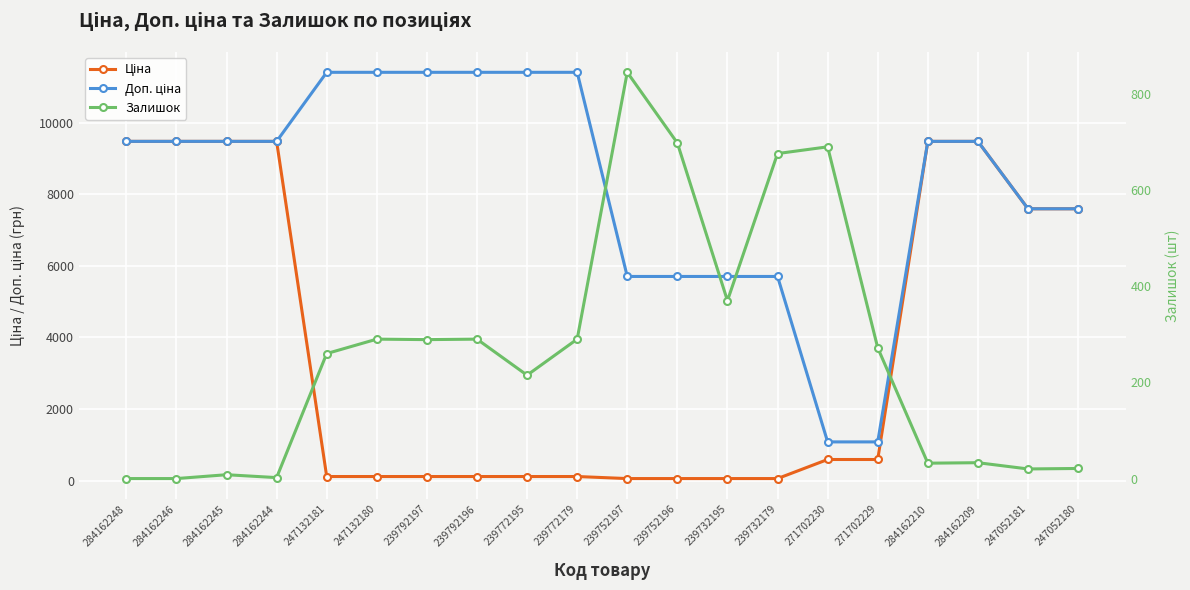

Which series has the largest total across all categories?

Доп. ціна